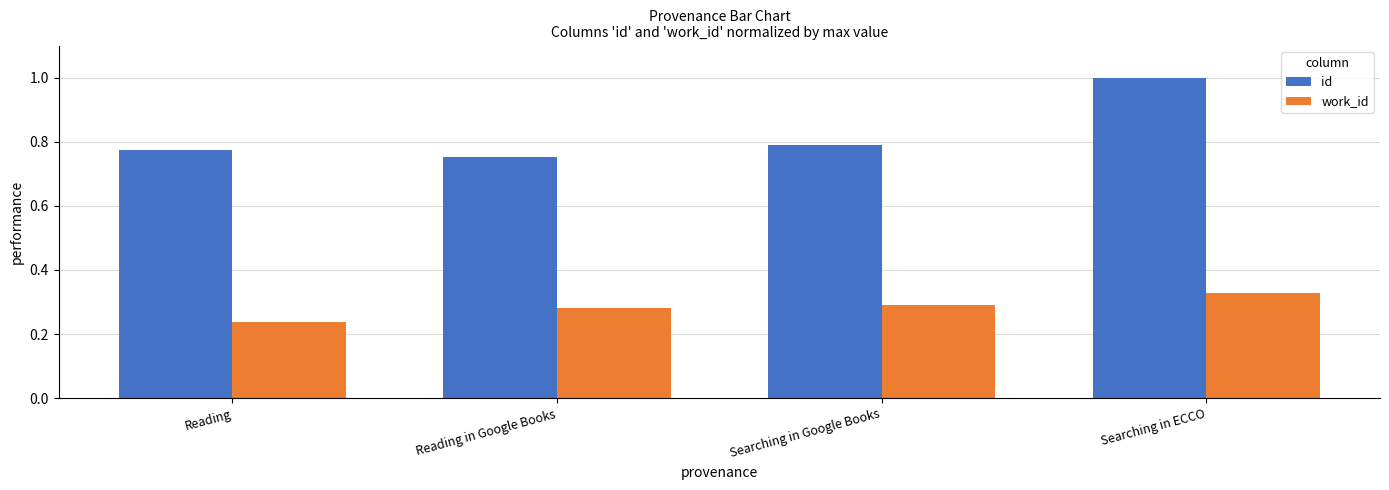

At Searching in ECCO, list the series in order from largest to smallest.

id, work_id